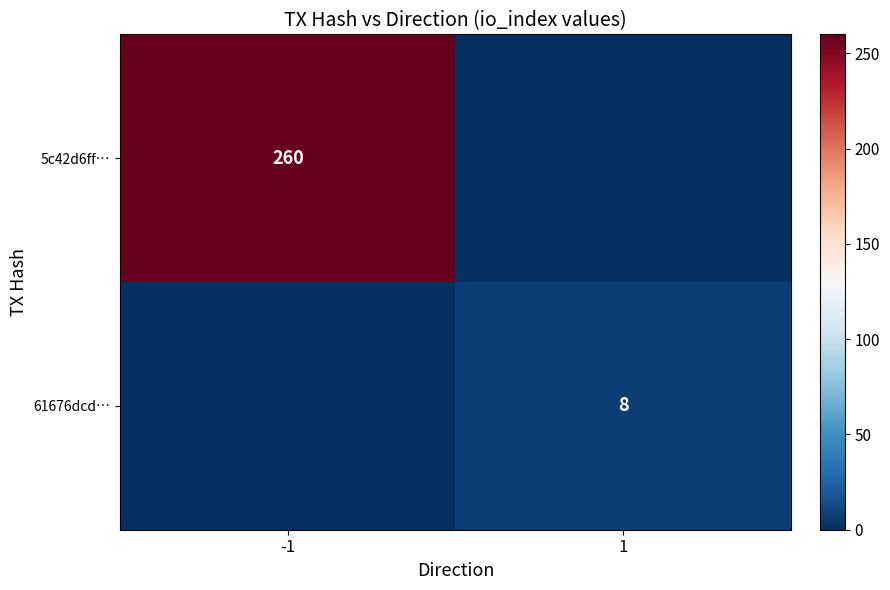

What is the difference between the highest and lowest values at 1?

8